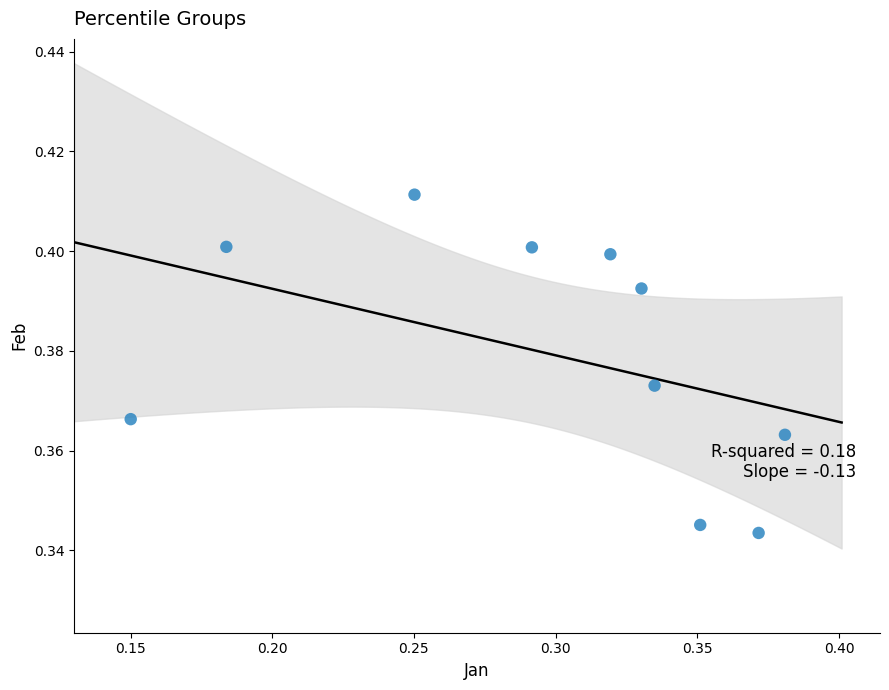

How many points are shown in the scatter plot?

10